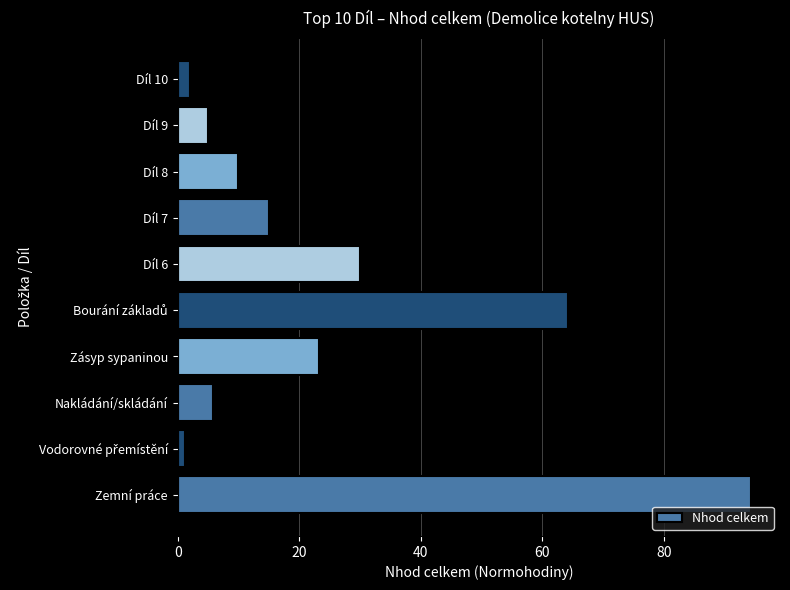

Are the bars grouped side by side (vs. stacked)?

No